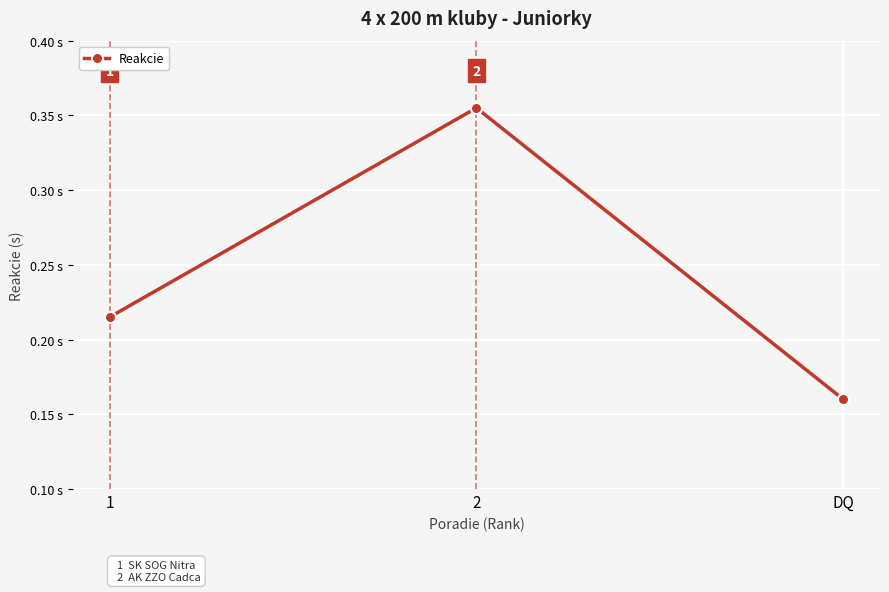

What is the label of the 3rd point from the left?

DQ